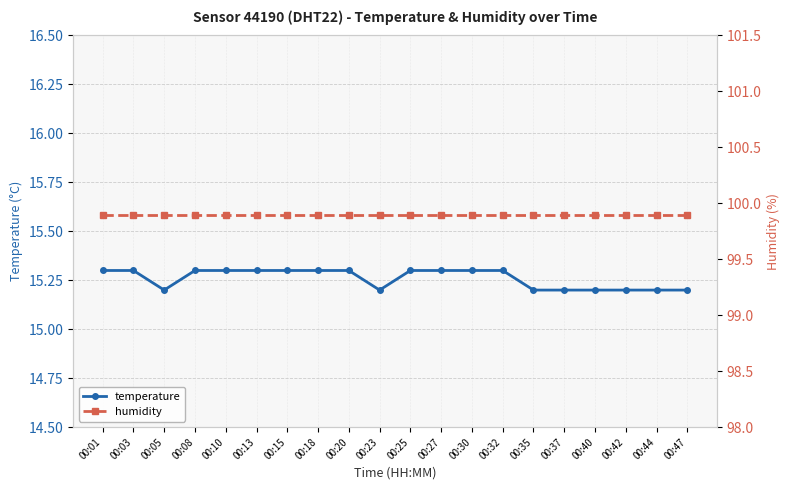

What is the sum of all humidity values?

1998.0